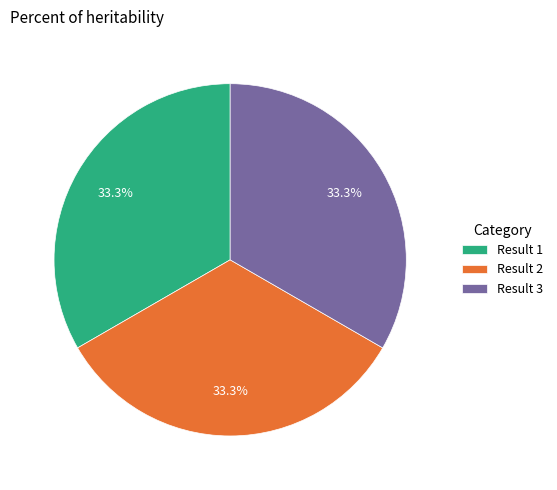

Count the number of slices in the pie.

3